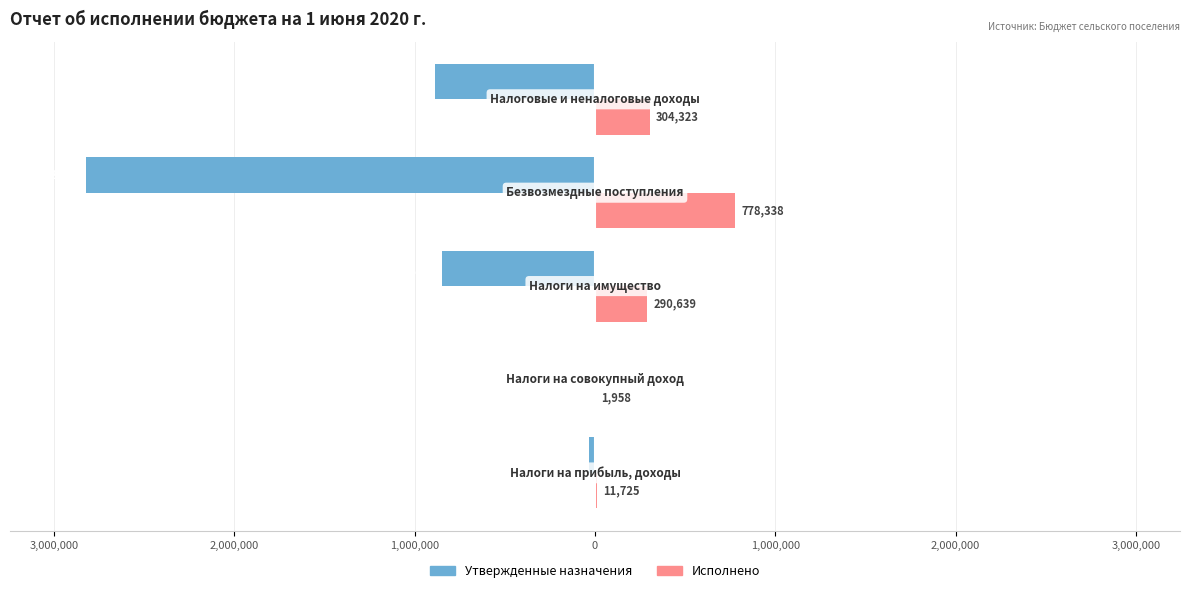

What is the lowest value of the Утвержденные назначения series?

-2822100.0